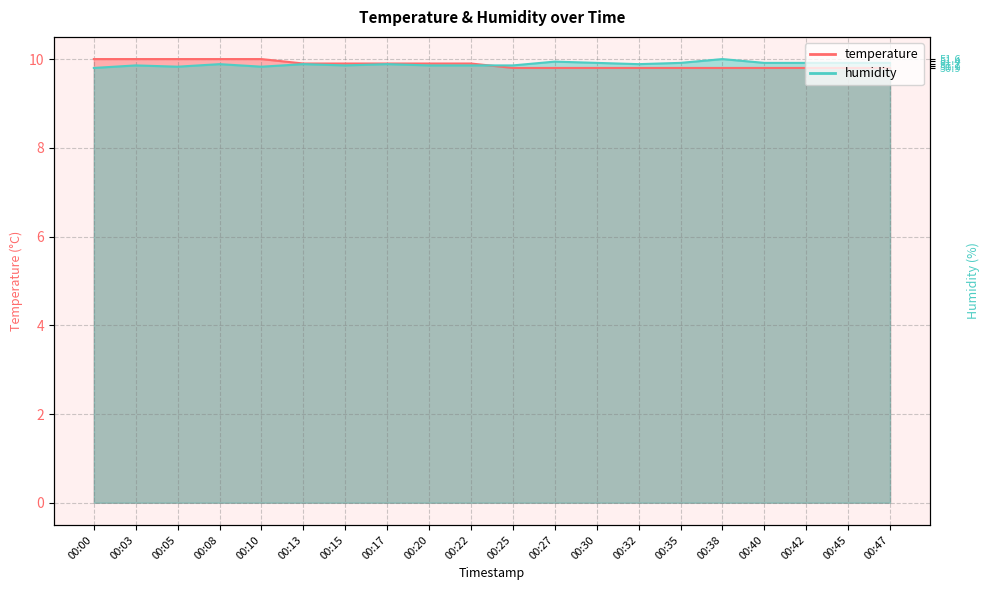

What is the total value across all series at 00:20?

19.8